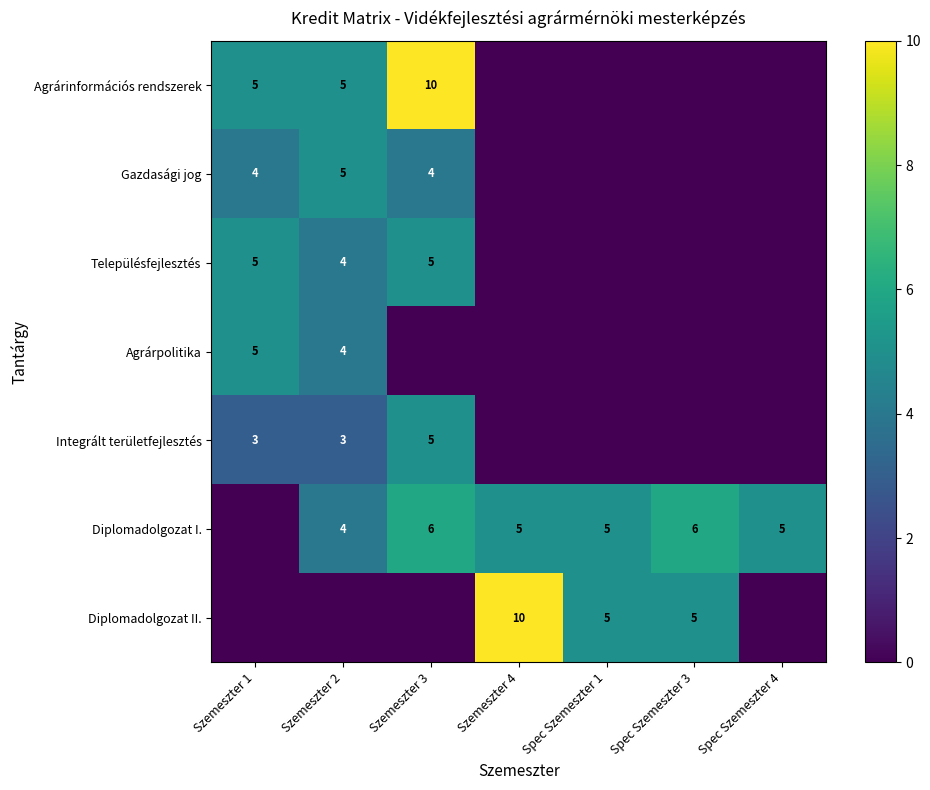

Is the value of Agrárpolitika at Szemeszter 4 greater than the value of Diplomadolgozat II. at Spec Szemeszter 1?

No